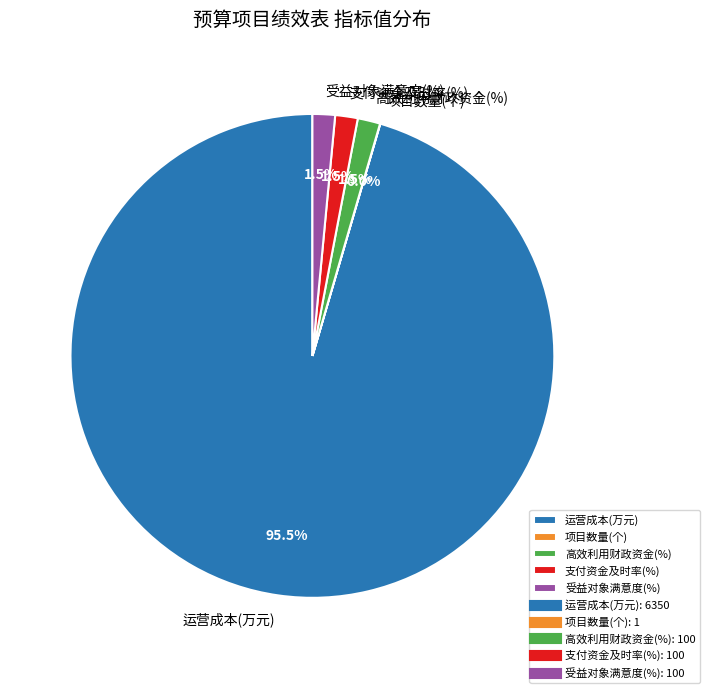

Does any single category account for the majority?

Yes